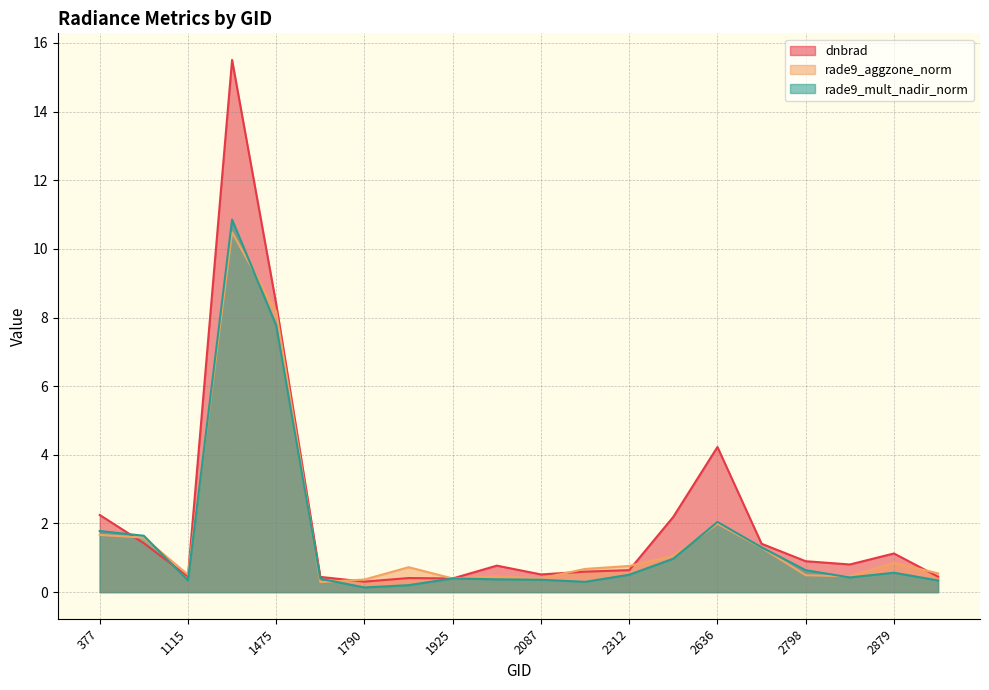

The value of rade9_mult_nadir_norm at 2834 is 0.4. True or false?

True